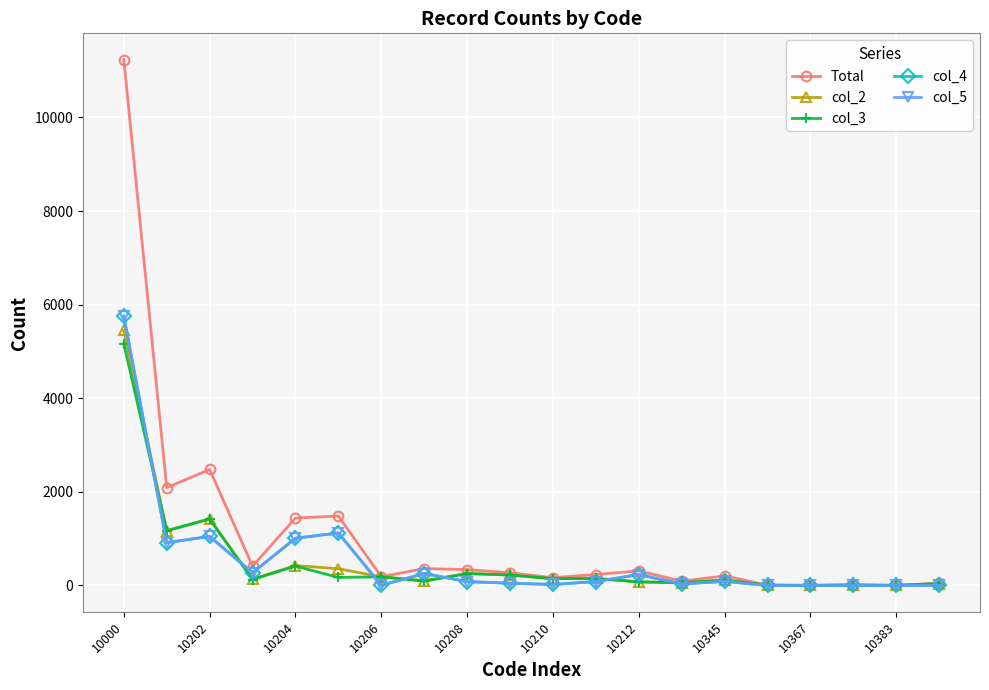

True or false: col_4 has more than 0 points higher than both neighbors.

True